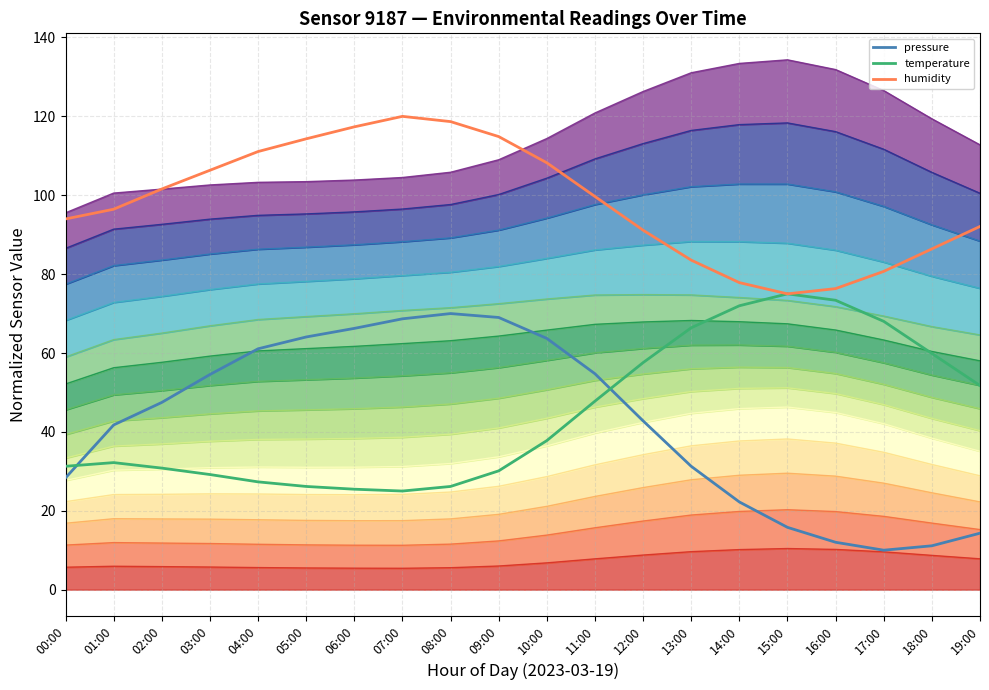

Where is the first local maximum for humidity?

07:00